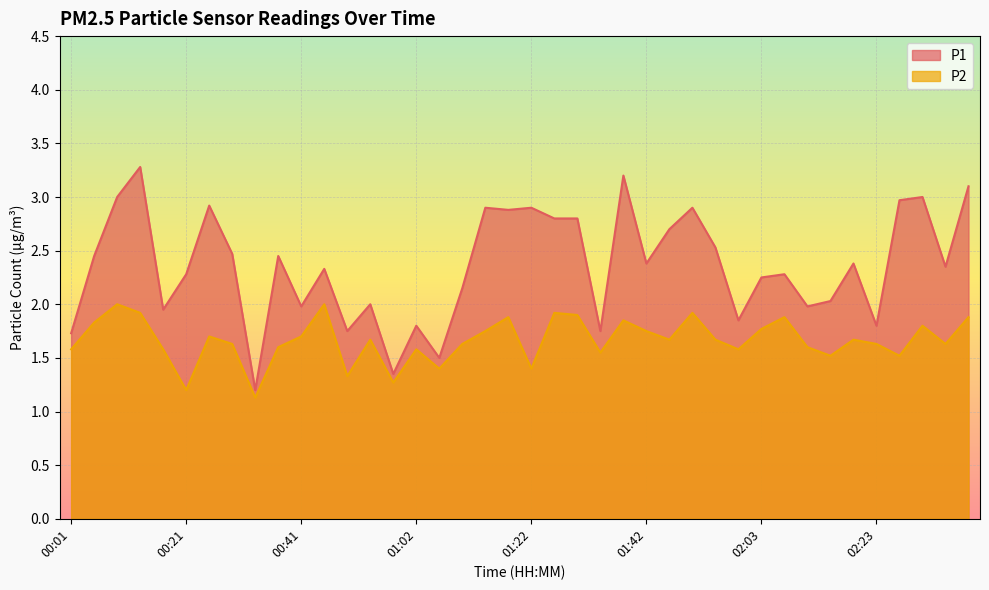

Reading right to left, what are all the values shown in this chart?

P1: 02:39=3.1	02:35=2.4	02:31=3.0	02:27=3.0	02:23=1.8	02:19=2.4	02:15=2.0	02:11=2.0	02:07=2.3	02:03=2.2	01:59=1.9	01:54=2.5	01:50=2.9	01:46=2.7	01:42=2.4	01:38=3.2	01:34=1.8	01:30=2.8	01:26=2.8	01:22=2.9	01:18=2.9	01:14=2.9	01:10=2.1	01:06=1.5	01:02=1.8	00:57=1.4	00:53=2.0	00:49=1.8	00:45=2.3	00:41=2.0	00:37=2.5	00:33=1.2	00:29=2.5	00:25=2.9	00:21=2.3	00:17=1.9	00:13=3.3	00:09=3.0	00:05=2.5	00:01=1.7
P2: 02:39=1.9	02:35=1.6	02:31=1.8	02:27=1.5	02:23=1.6	02:19=1.7	02:15=1.5	02:11=1.6	02:07=1.9	02:03=1.8	01:59=1.6	01:54=1.7	01:50=1.9	01:46=1.7	01:42=1.8	01:38=1.9	01:34=1.6	01:30=1.9	01:26=1.9	01:22=1.4	01:18=1.9	01:14=1.8	01:10=1.6	01:06=1.4	01:02=1.6	00:57=1.3	00:53=1.7	00:49=1.3	00:45=2.0	00:41=1.7	00:37=1.6	00:33=1.1	00:29=1.6	00:25=1.7	00:21=1.2	00:17=1.6	00:13=1.9	00:09=2.0	00:05=1.8	00:01=1.6